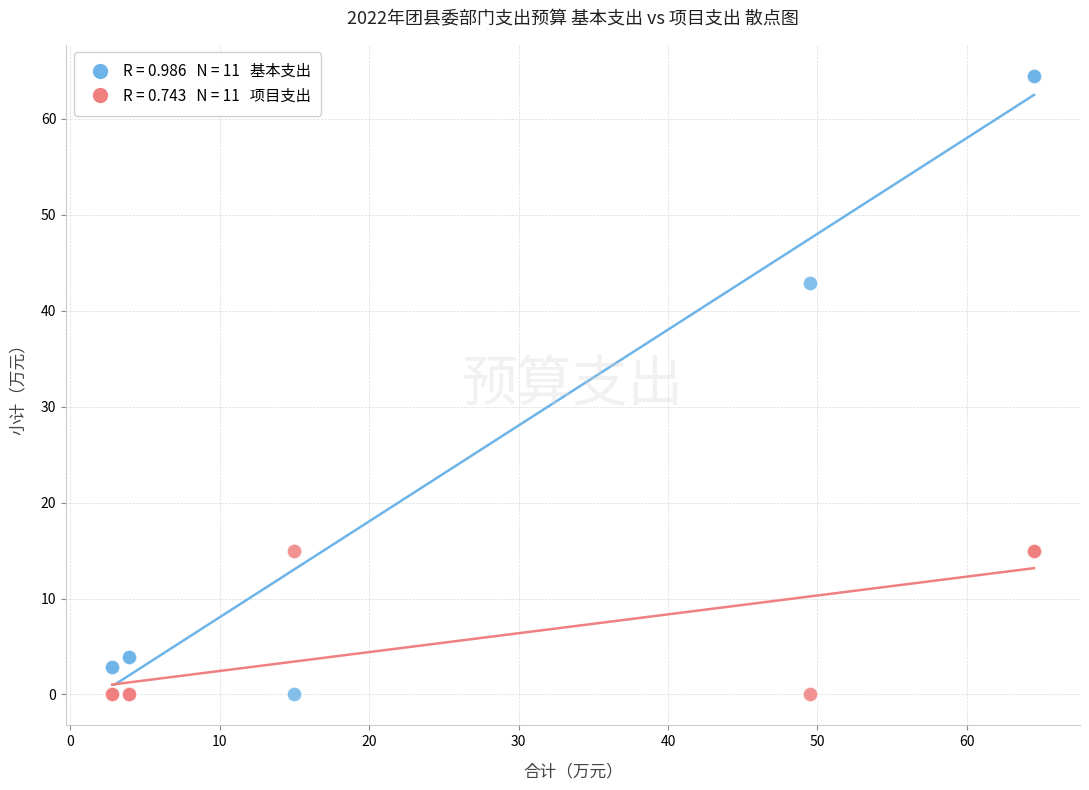

Across all series, what Y value is closest to 32?

42.8